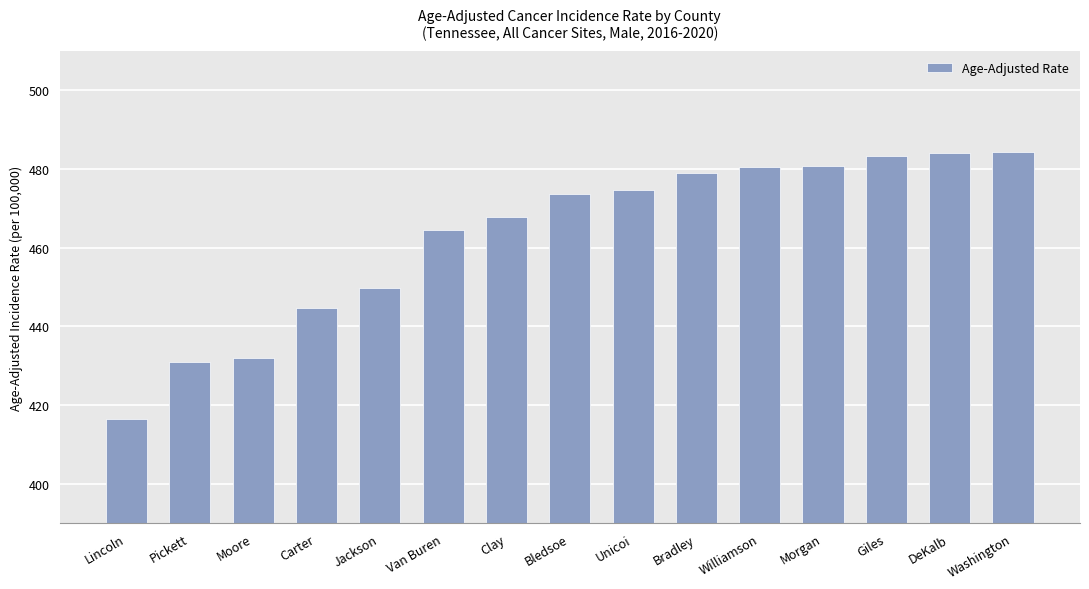

Which label corresponds to the smallest value in the chart?

Lincoln